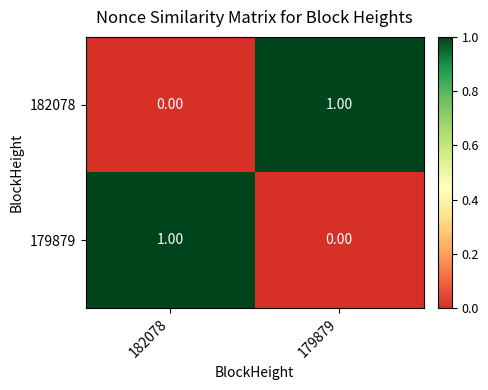

Rank the series at 179879 from lowest to highest value.

179879, 182078